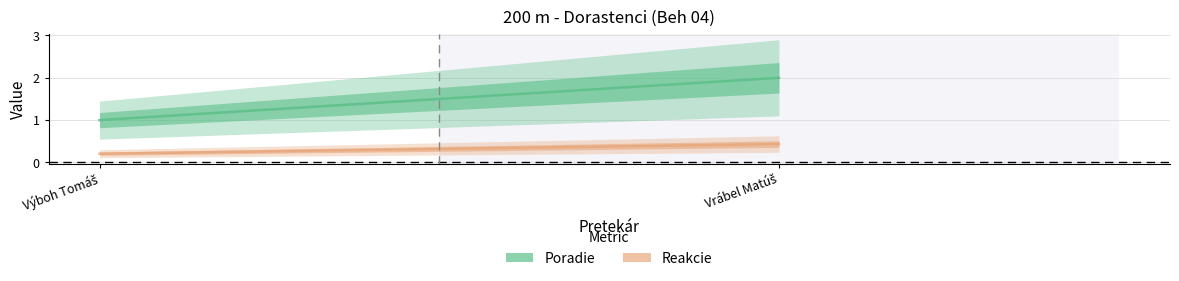

At which label is Poradie closest to 1?

Výboh Tomáš